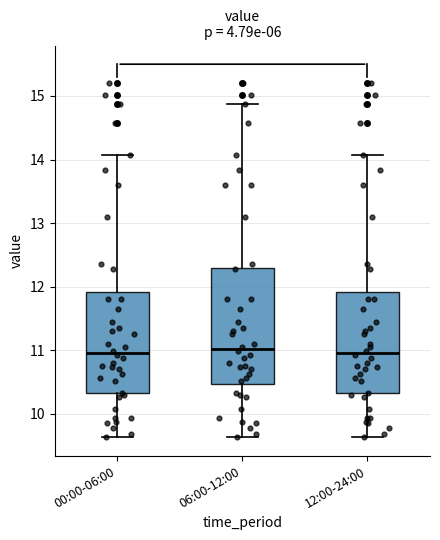

Comparing the boxes themselves (not the whiskers), which one is the tallest?

06:00-12:00